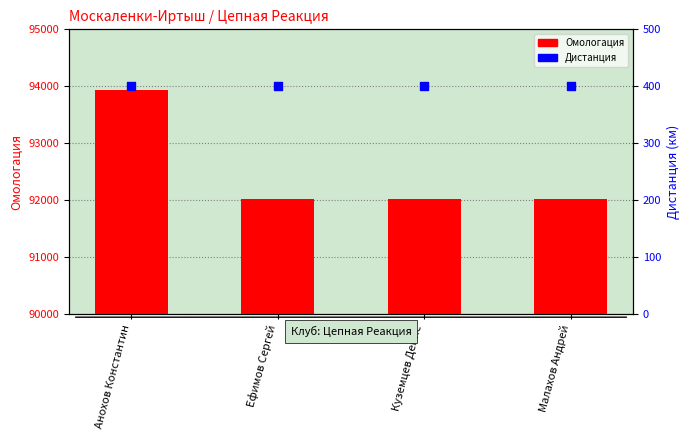

Which series reaches the maximum Y coordinate?

Омологация